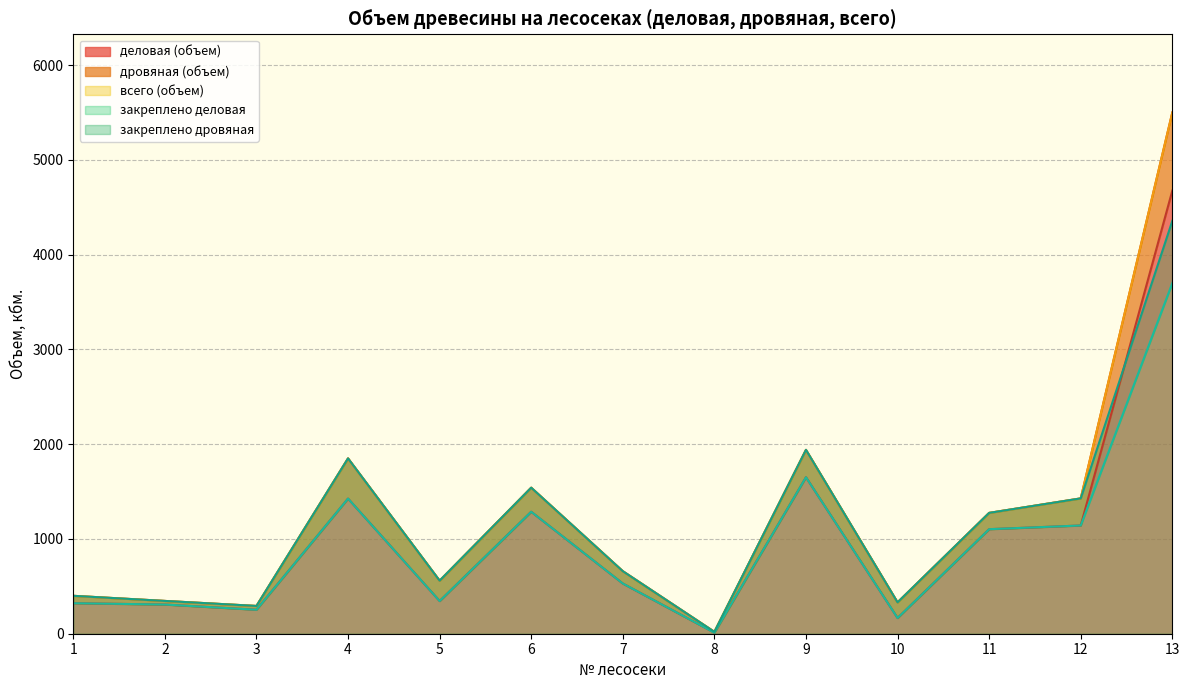

At which category is the sum across all series the highest?

13